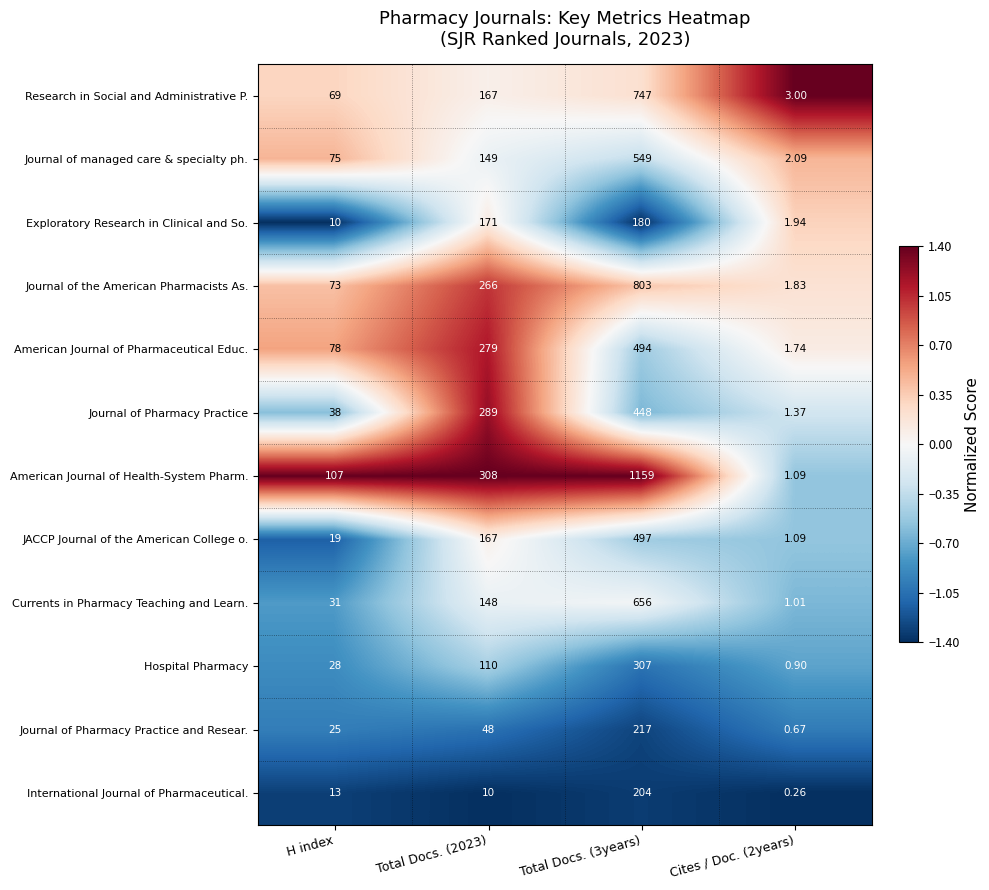

Where is Exploratory Research in Clinical and So. nearest to the value 90?

H index